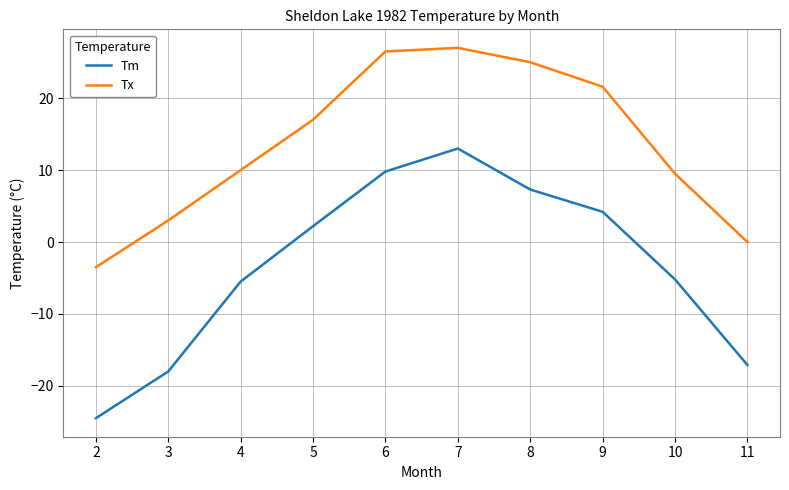

Rank the series by their maximum value, from lowest to highest.

Tm, Tx